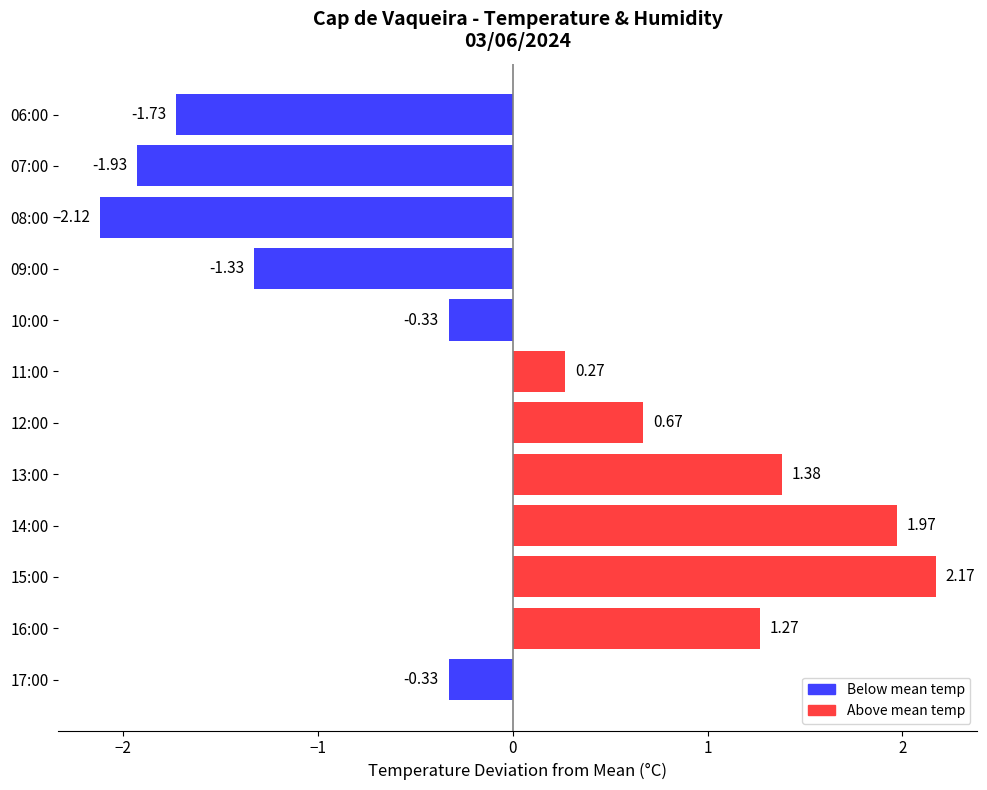

What is the difference between the values at 16:00 and 15:00?

0.9